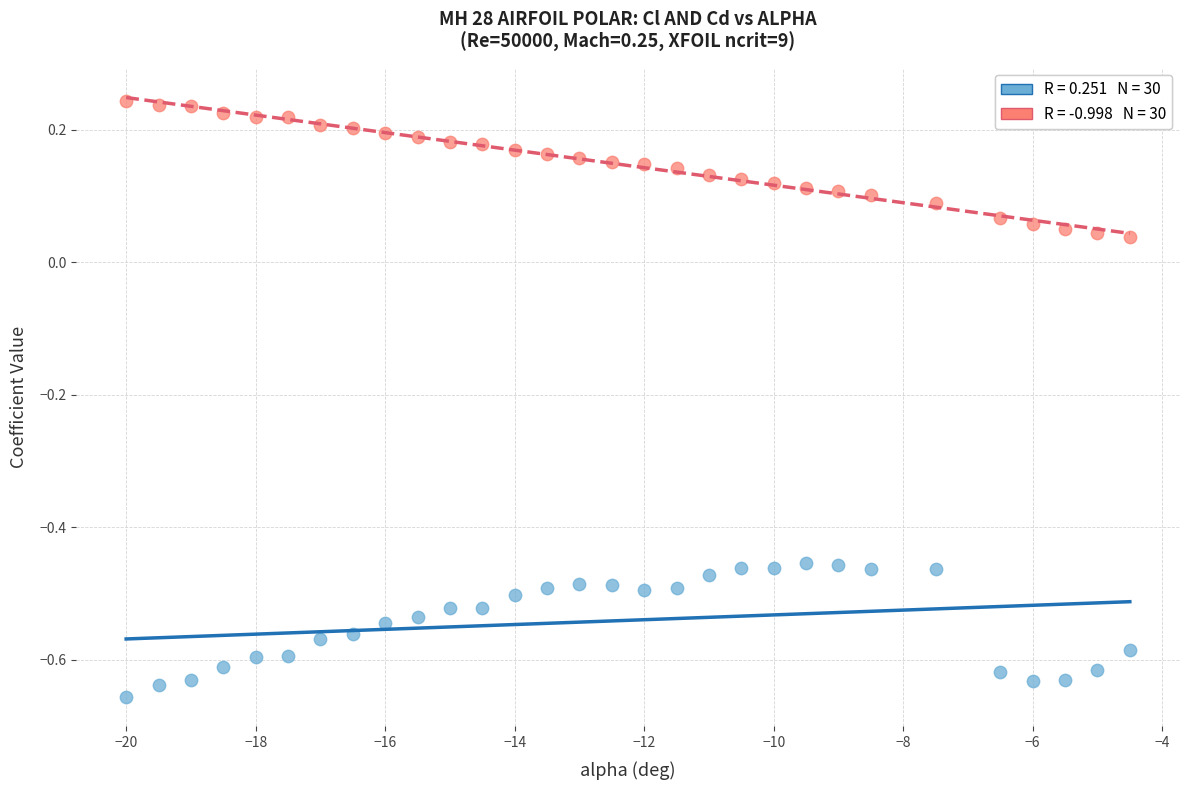

Across all data points, what is the range of Y values (max minus min)?

0.9